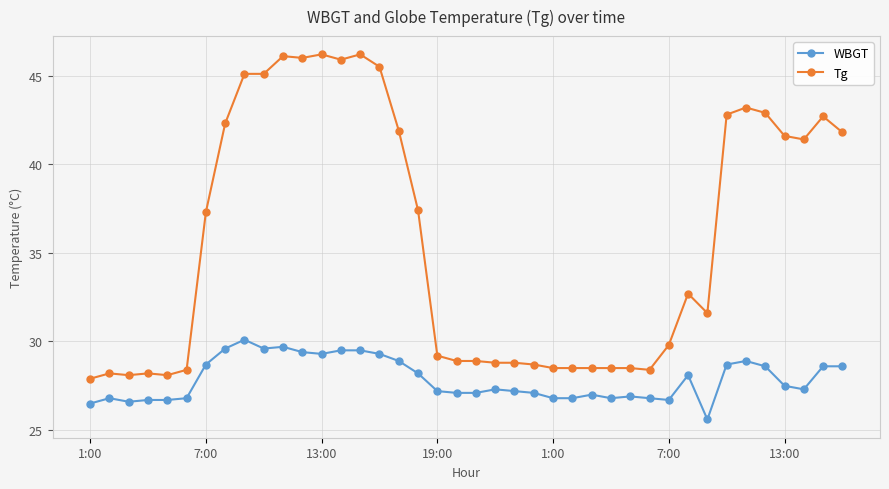

True or false: WBGT has more than 2 points higher than both neighbors.

True